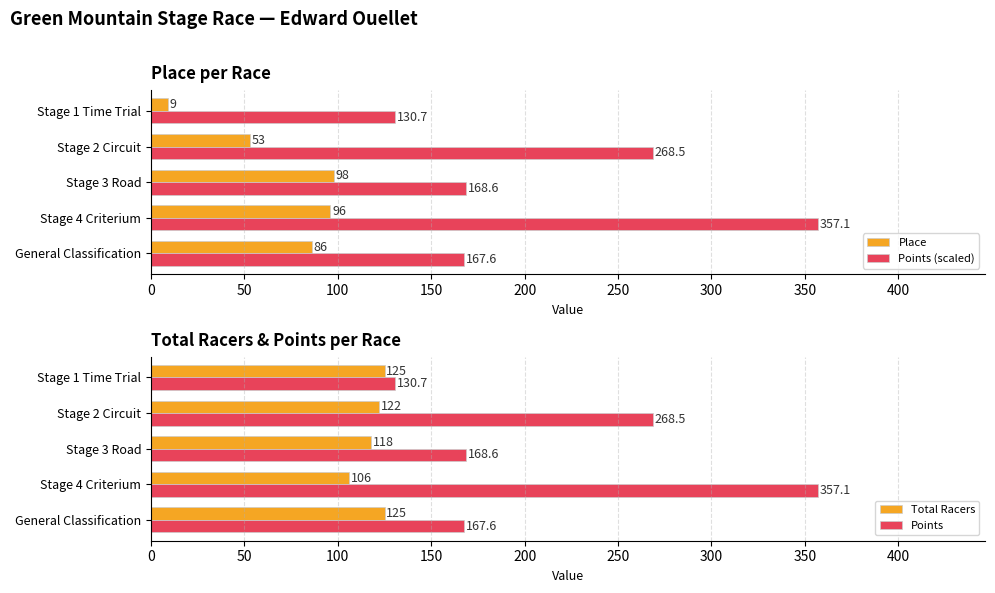

The value of Points (scaled) at Stage 2 Circuit is 268.5. True or false?

True